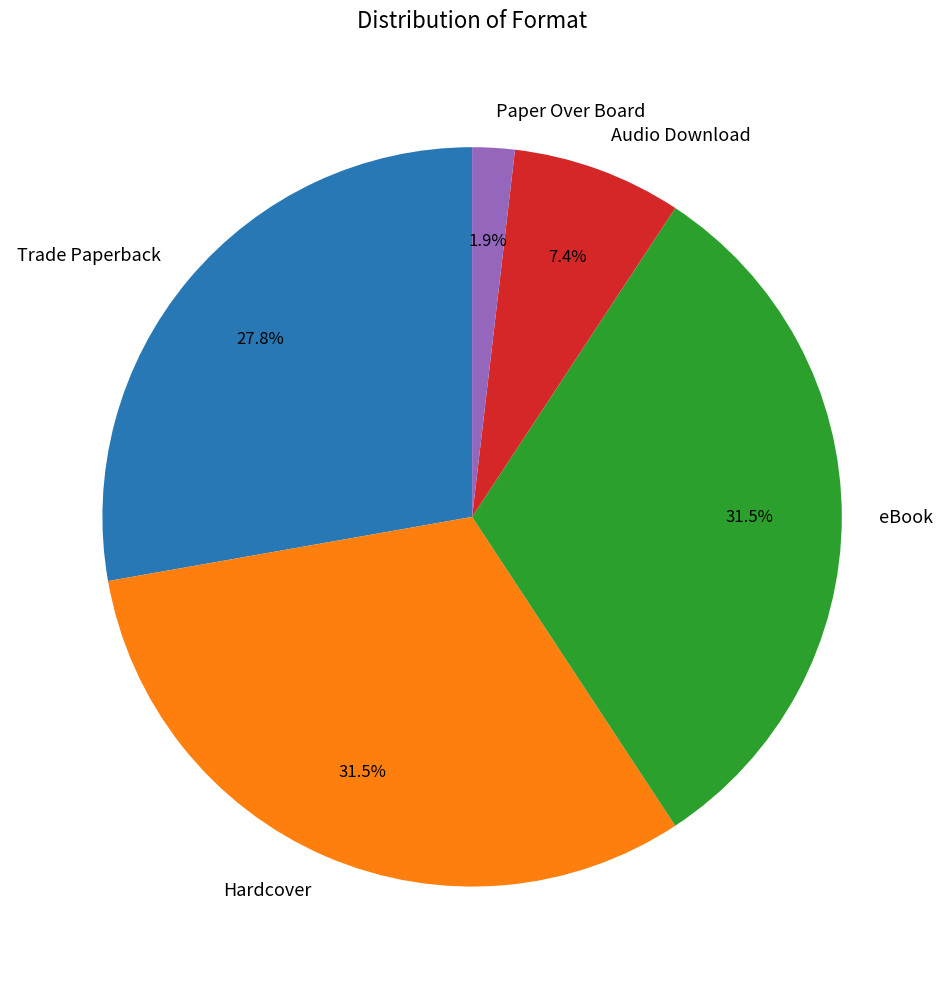

Combined, what portion of the pie is Paper Over Board and Audio Download?

9.3%